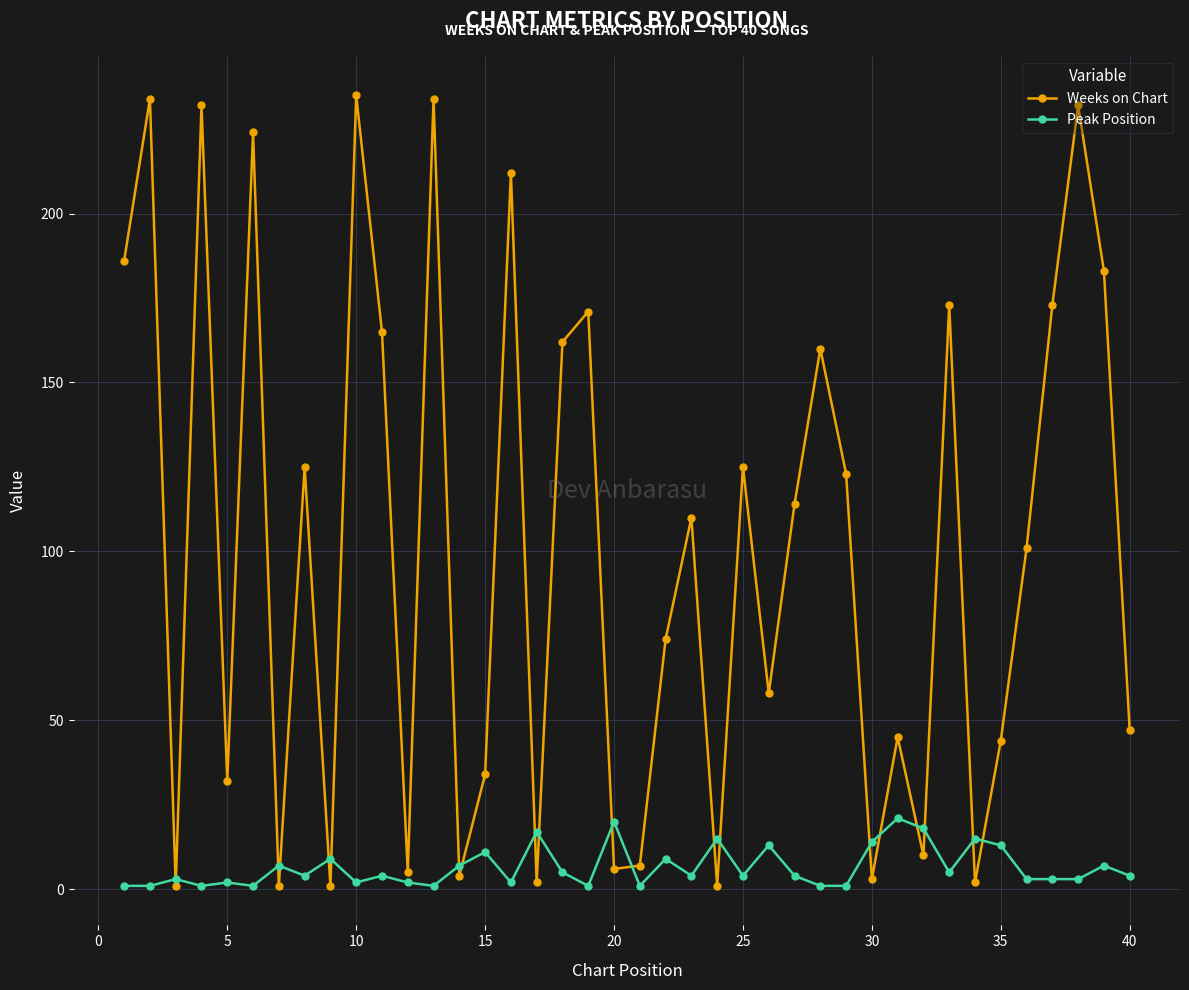

How many distinct data groups are displayed?

2